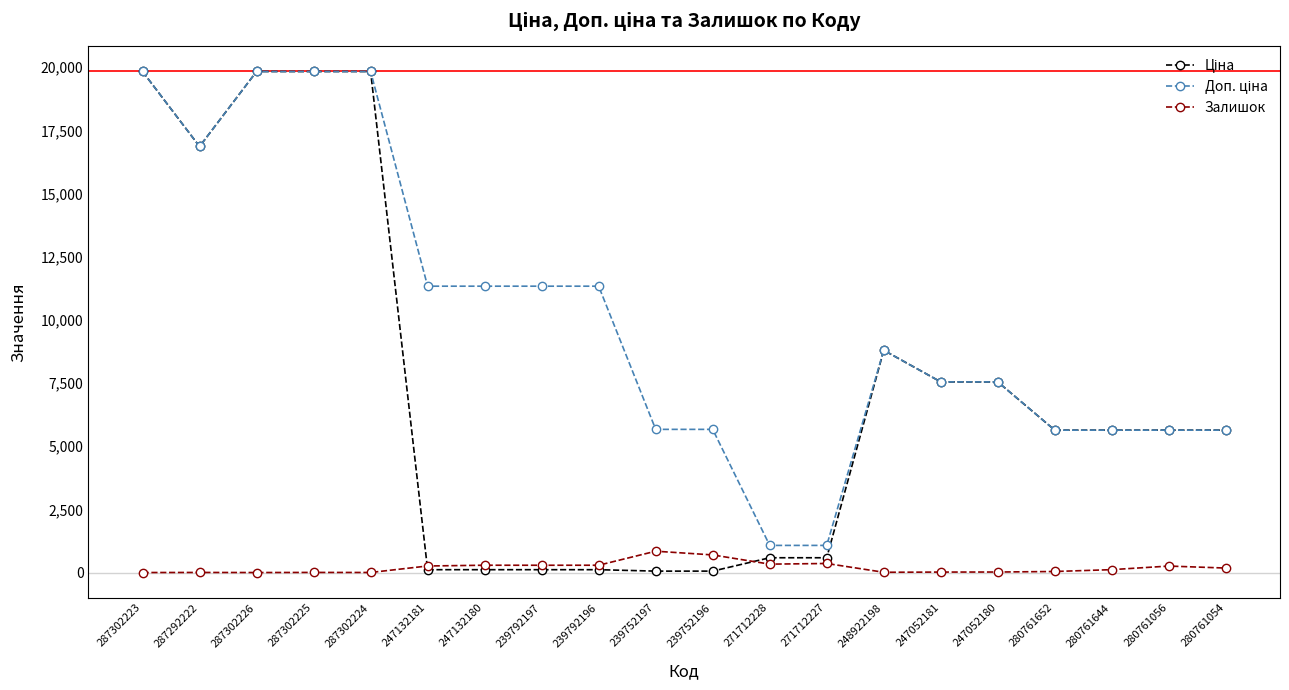

Is it true that Залишок equals 289.0 at 239792197?

True